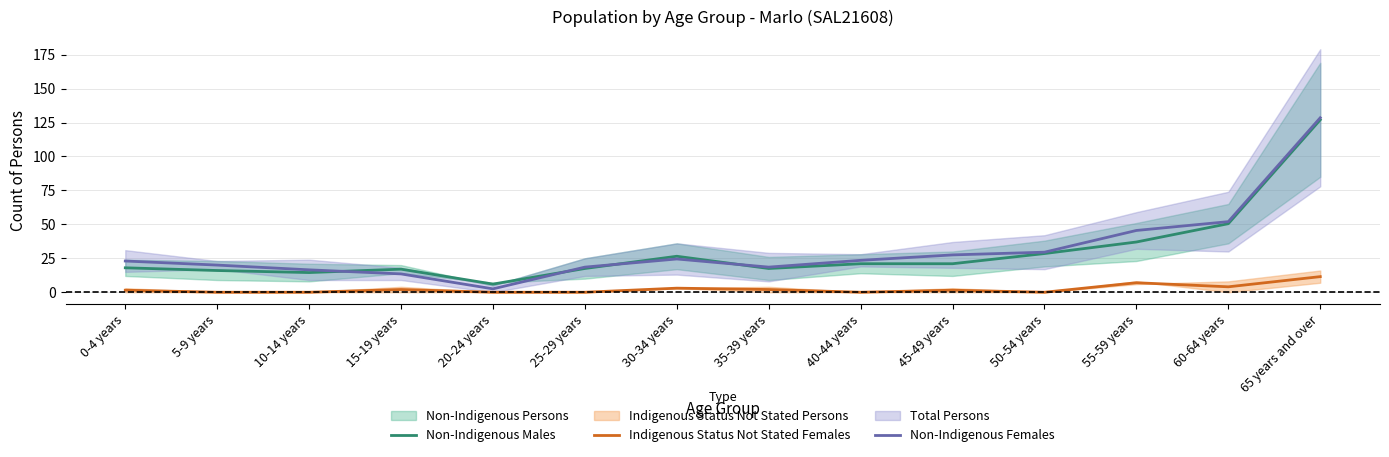

Where does the Non-Indigenous Males series first go above 21?

30-34 years